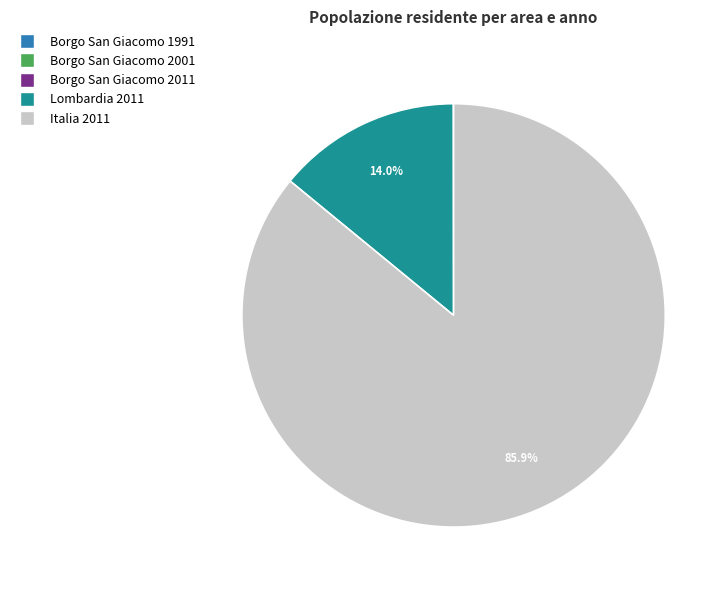

Do Italia 2011 and Lombardia 2011 together represent more than half of the pie?

Yes